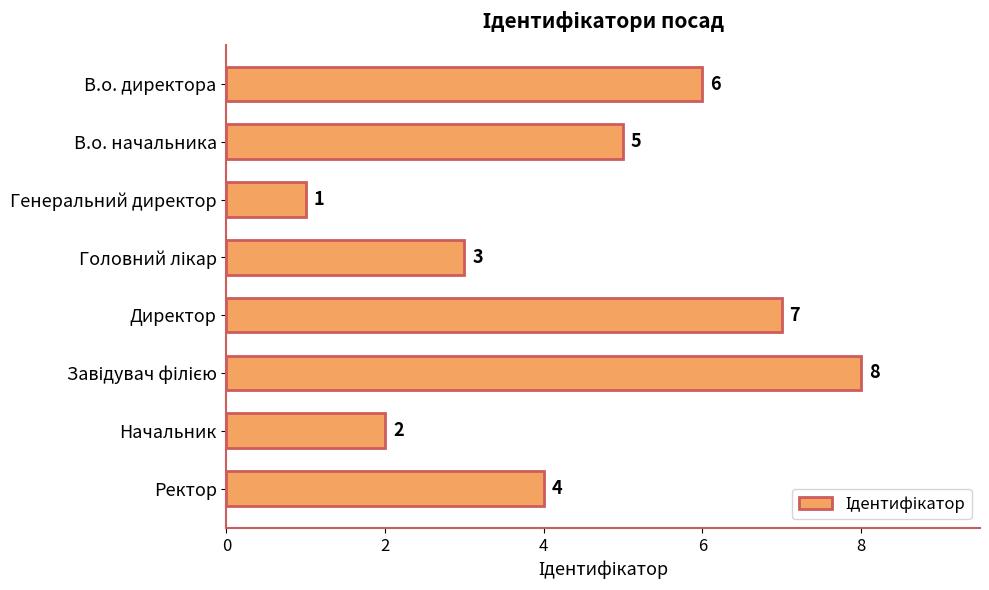

The chart shows a value of 7 at Директор. True or false?

True